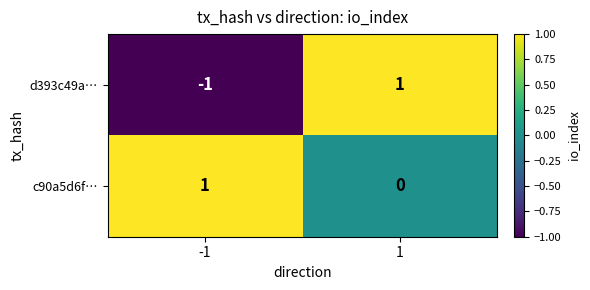

Which series changed the most between -1 and 1?

d393c49a…